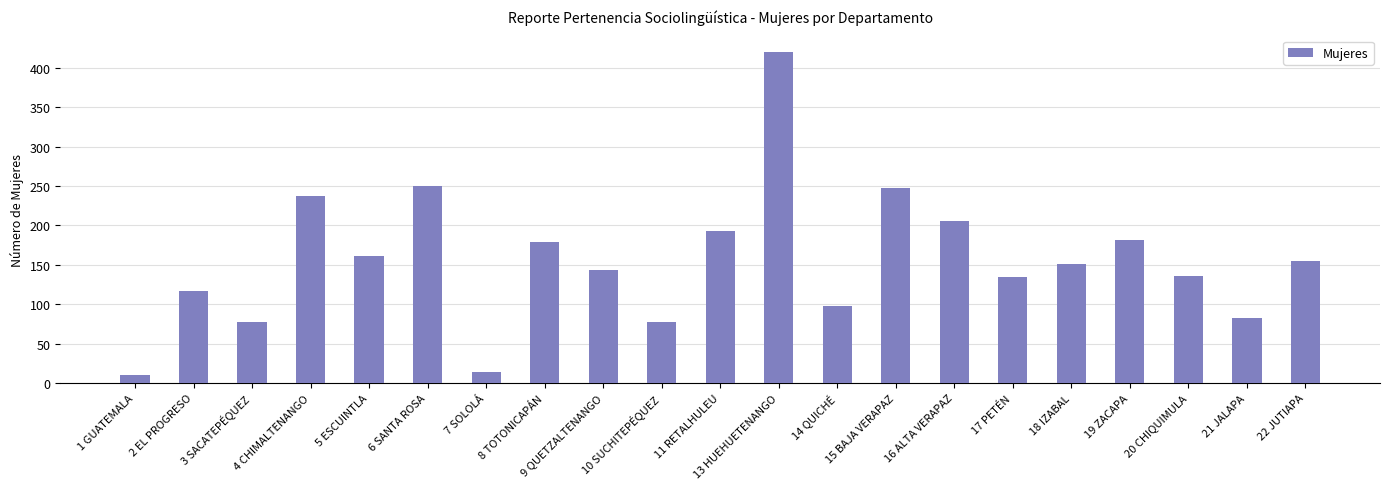

Where is the data nearest to the value 215?

16 ALTA VERAPAZ